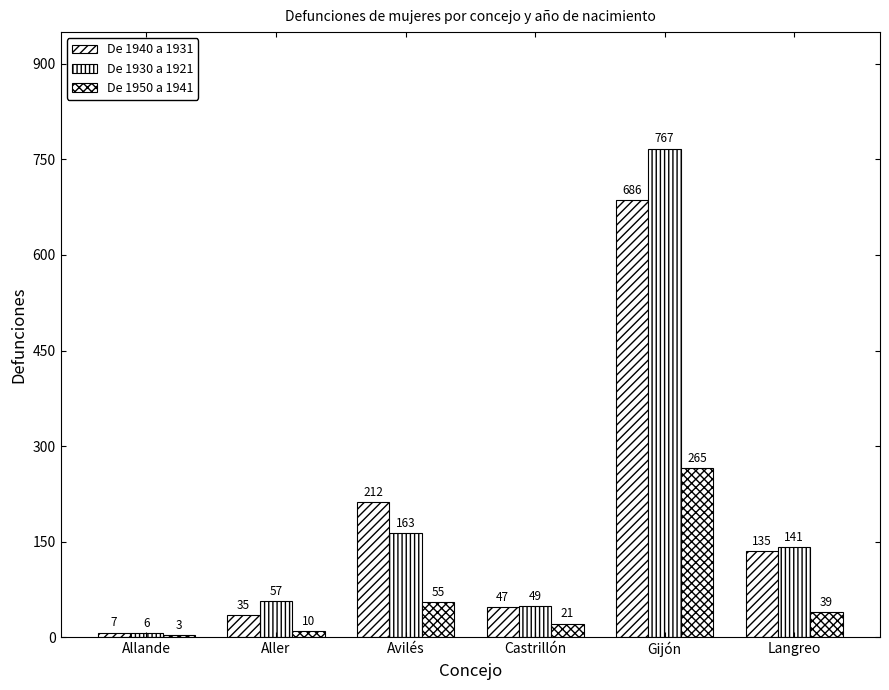

Reading left to right, list all the values displayed in this chart.

De 1940 a 1931: 7	35	212	47	686	135
De 1930 a 1921: 6	57	163	49	767	141
De 1950 a 1941: 3	10	55	21	265	39